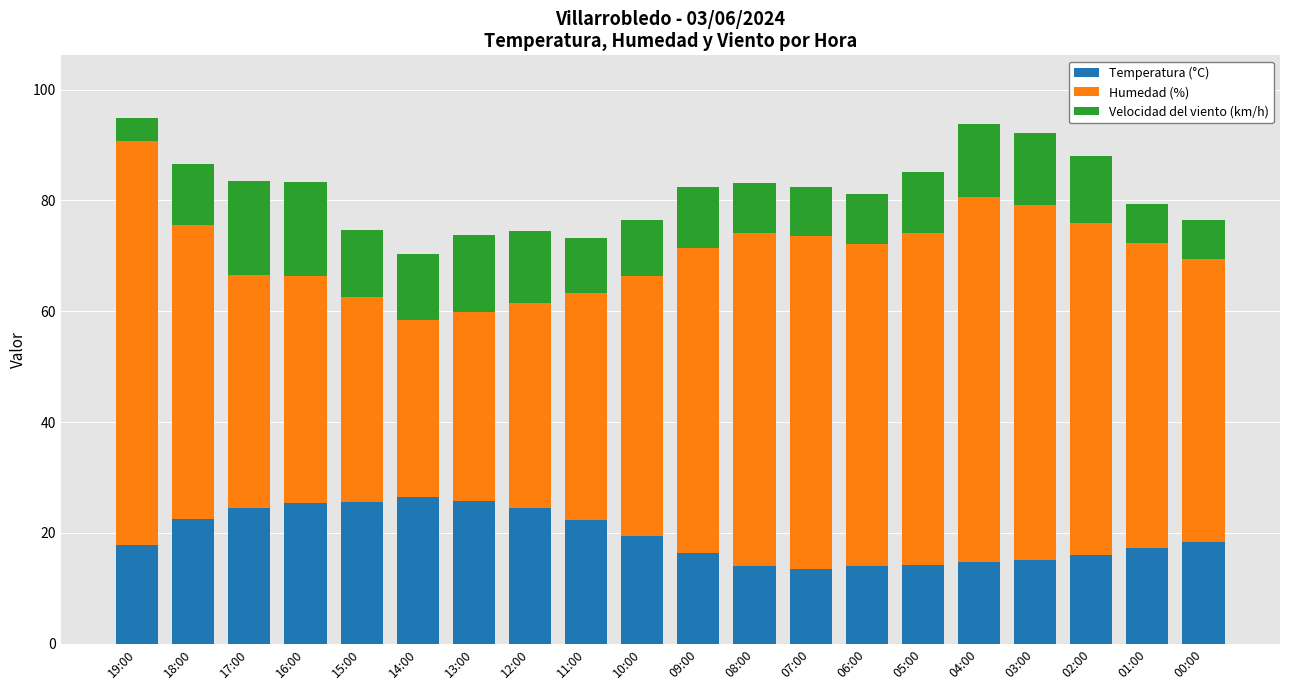

What is the difference between the maximum and minimum values in the Temperatura (°C) series?

12.9